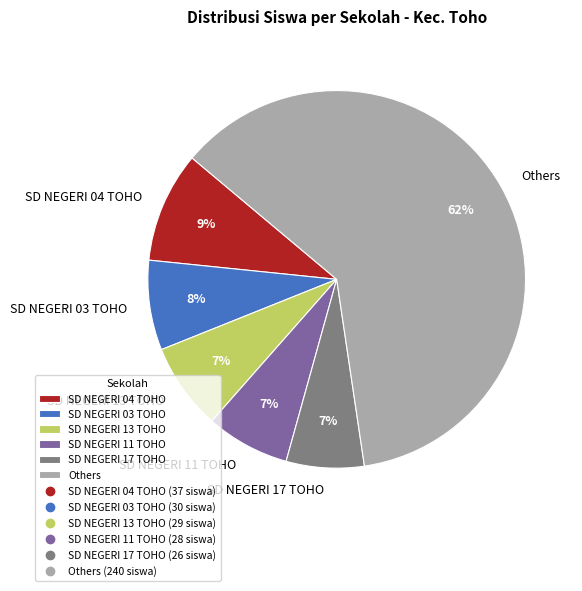

How many slices are in this pie chart?

6